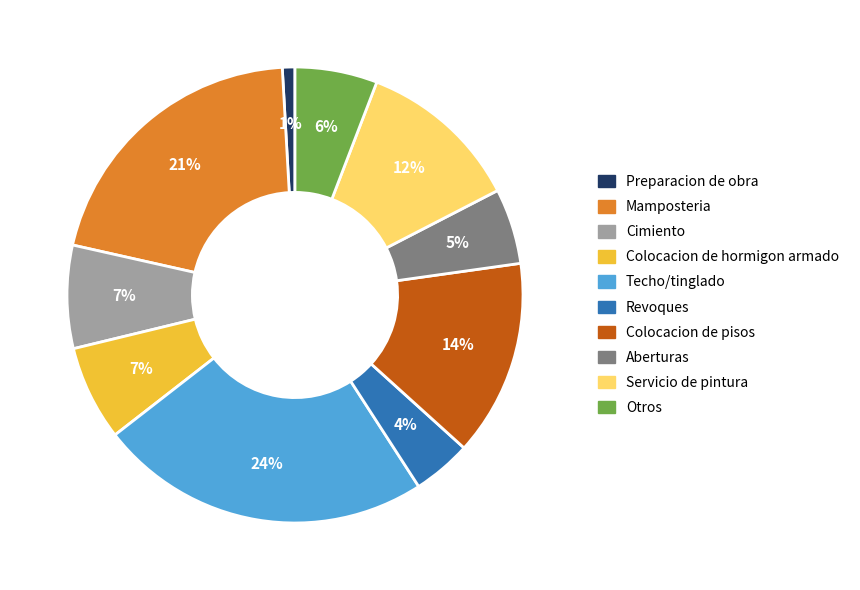

Is there a majority slice in this chart?

No